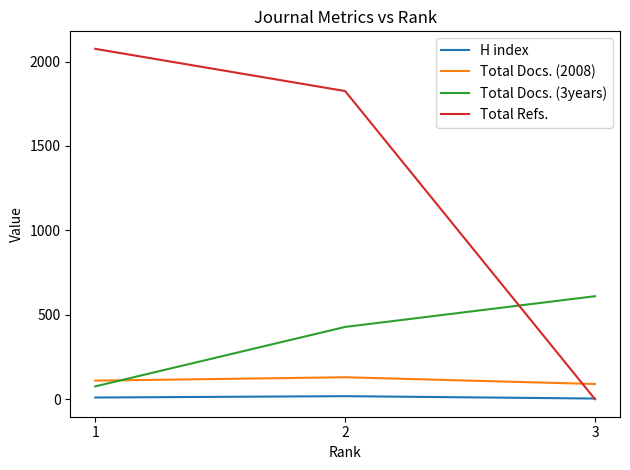

At which label does Total Docs. (3years) reach its peak?

3